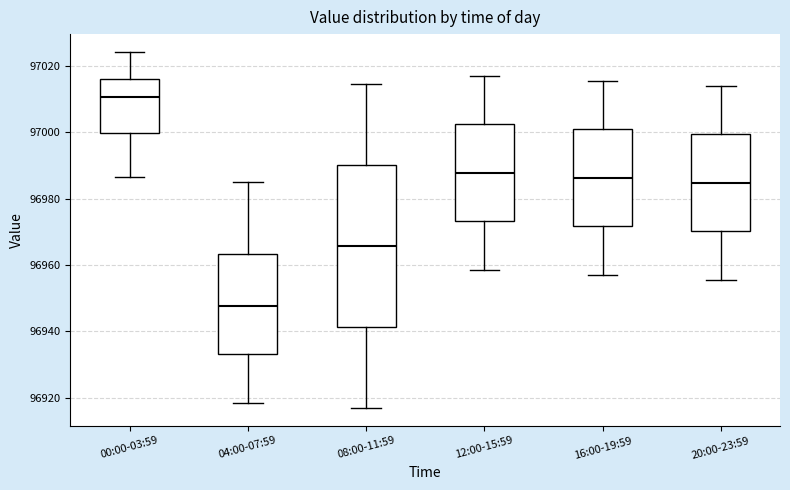

Which box is the tallest, from its lower edge to its upper edge?

08:00-11:59